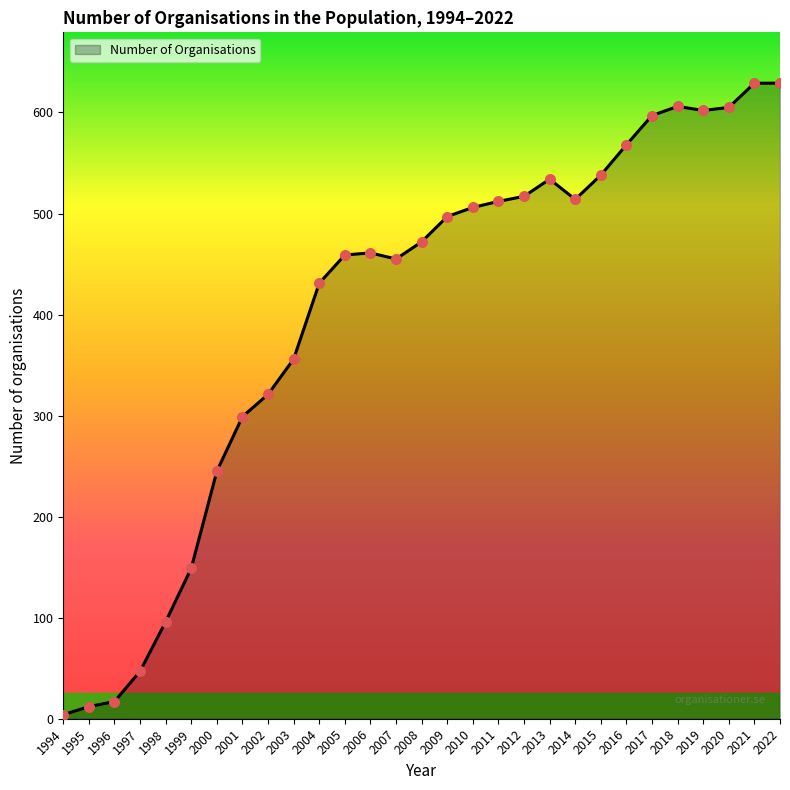

What is the ratio of the value at 2011 to the value at 2014?

1.0